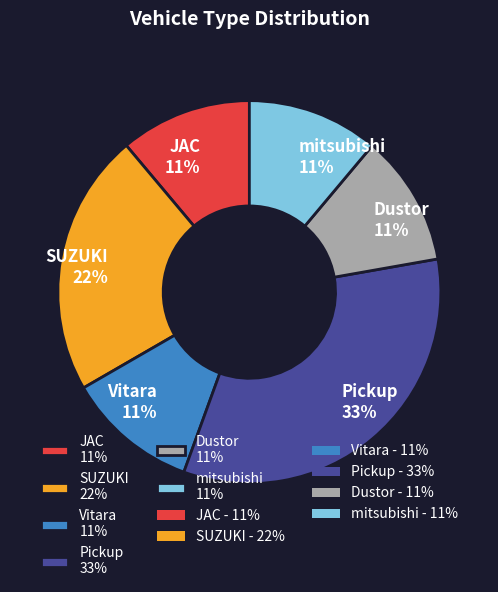

How many slices are in this pie chart?

6